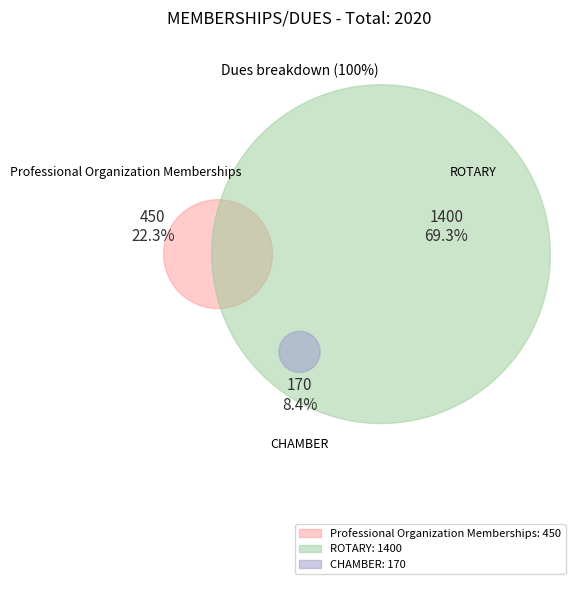

How many segments does this pie chart have?

3